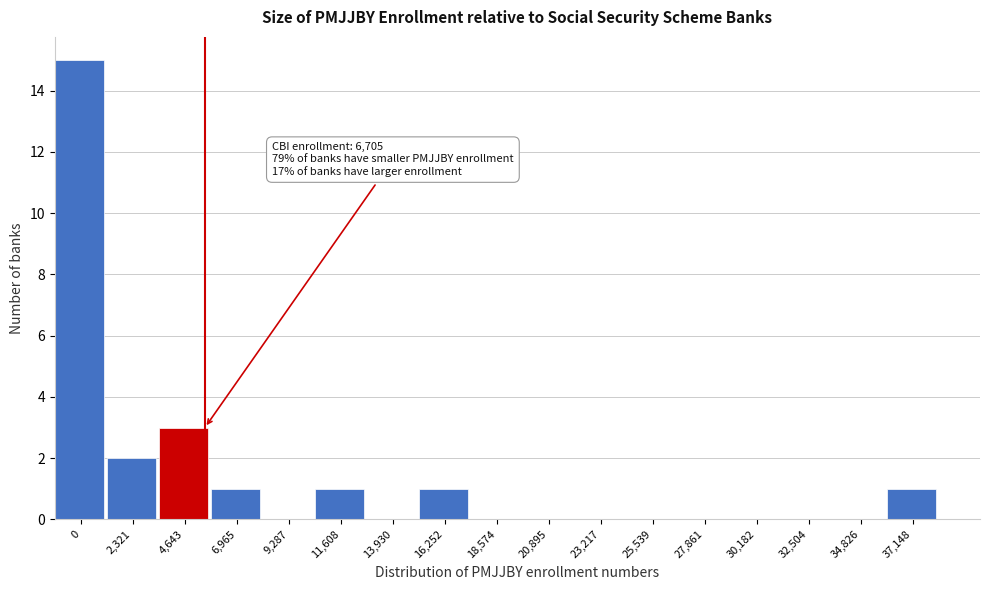

Reading right to left, list all the values displayed in this chart.

37,148=1	34,826=0	32,504=0	30,182=0	27,861=0	25,539=0	23,217=0	20,895=0	18,574=0	16,252=1	13,930=0	11,608=1	9,287=0	6,965=1	4,643=3	2,321=2	0=15